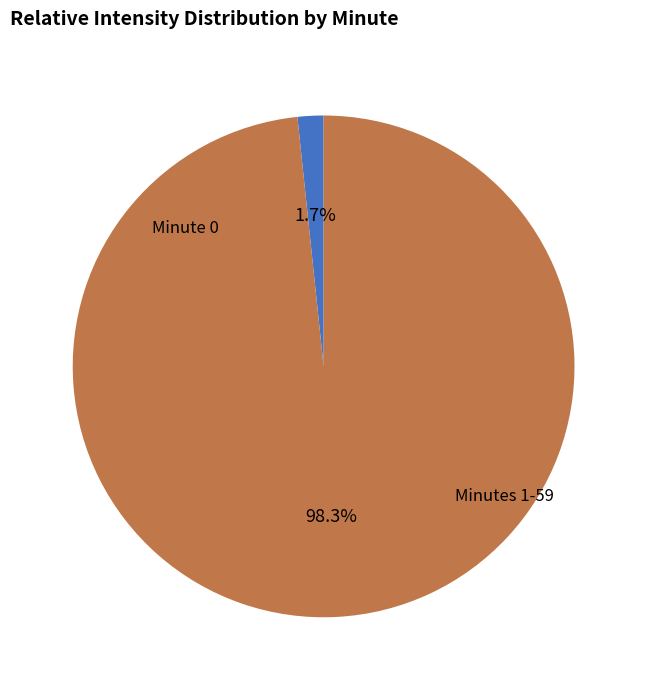

Is there a majority slice in this chart?

Yes